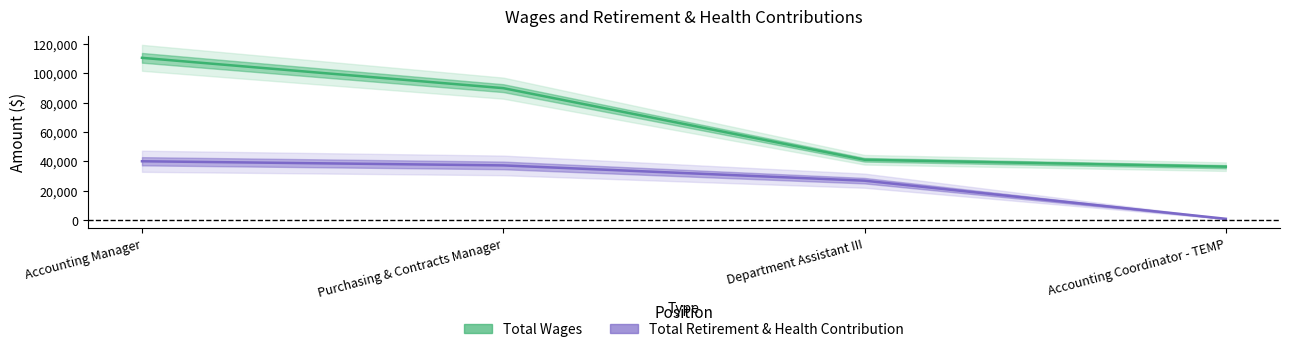

Reading right to left, transcribe all the data shown in this chart.

Total Wages: Accounting Coordinator - TEMP=36303	Department Assistant III=41013	Purchasing & Contracts Manager=89852	Accounting Manager=110523
Total Retirement & Health Contribution: Accounting Coordinator - TEMP=762	Department Assistant III=26750	Purchasing & Contracts Manager=37166	Accounting Manager=39994